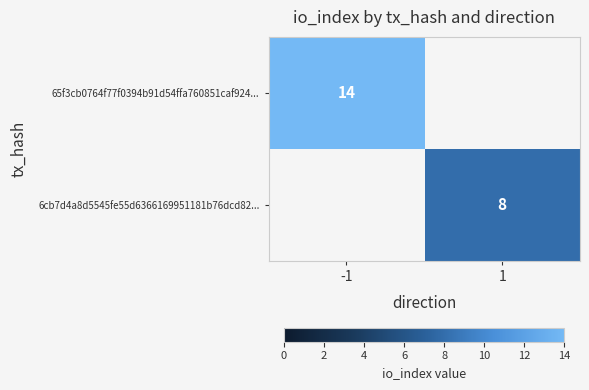

True or false: 65f3cb0764f77f0394b91d54ffa760851caf924... has a value of 14 at -1.

True